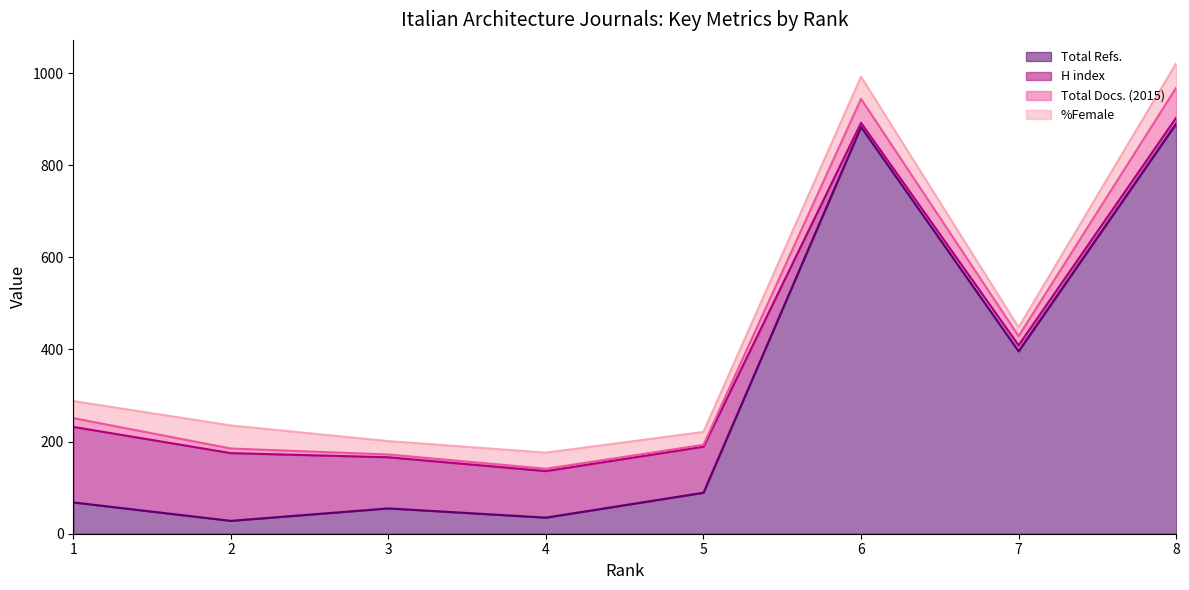

What is the lowest value of the Total Refs. series?

28